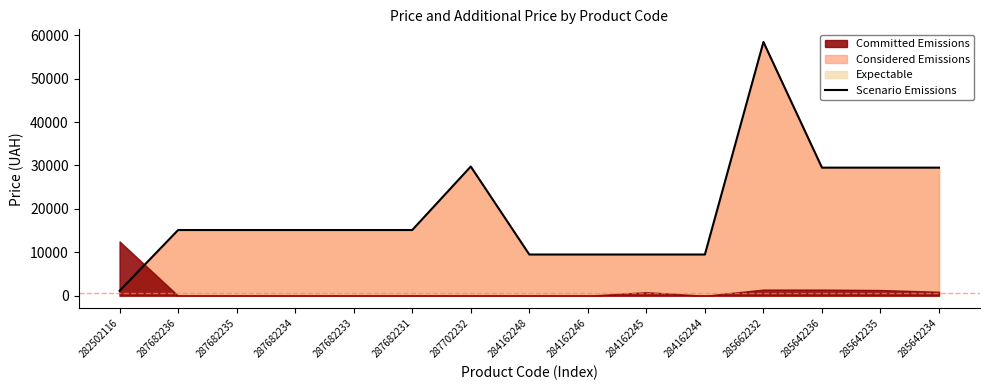

What is the label of the 2nd point from the right?

285642235